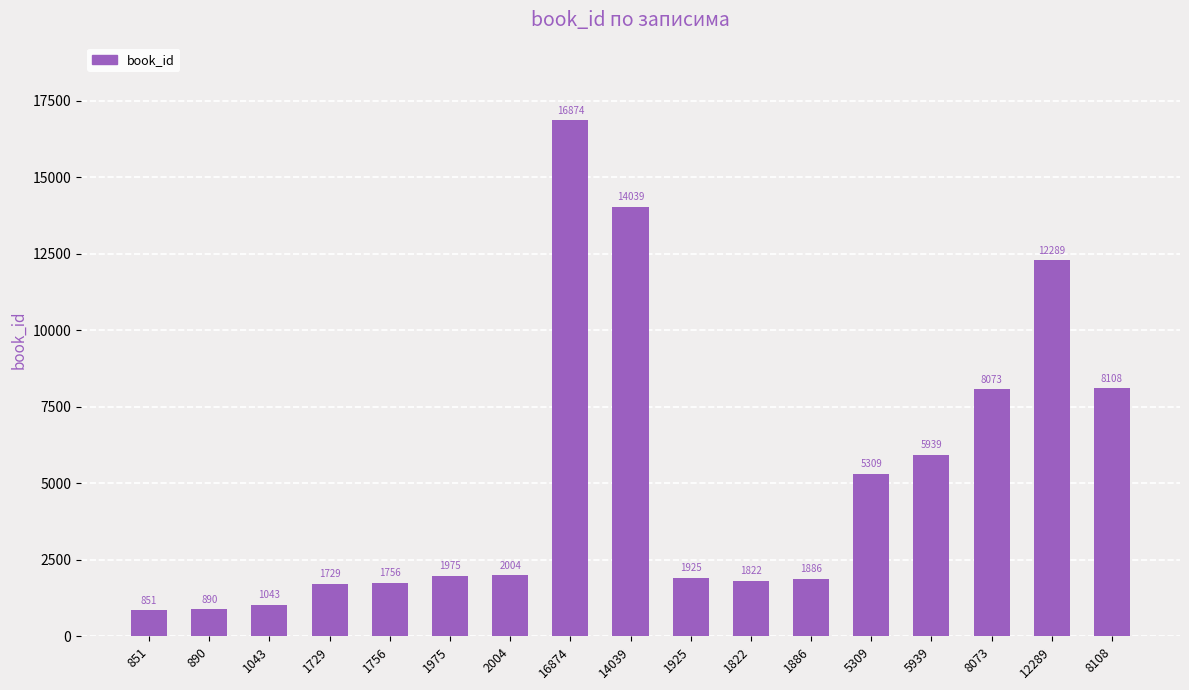

Is it true that the value at 14039 is 7456?

False